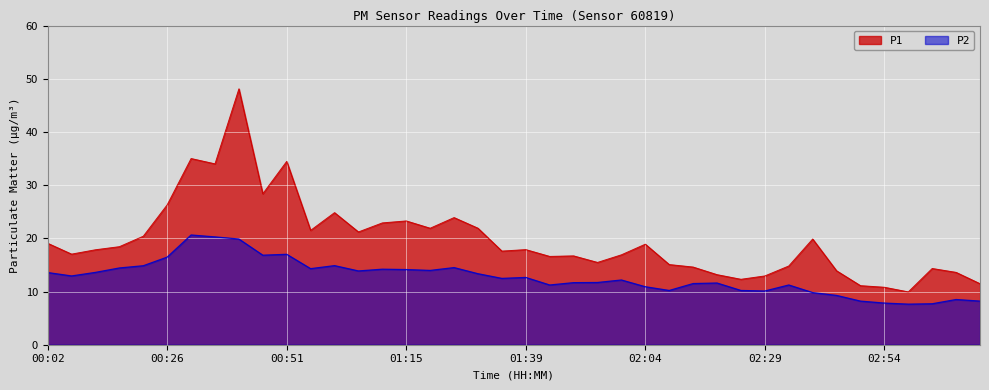

In P1, how many points are higher than both neighbors (excluding endpoints)?

11